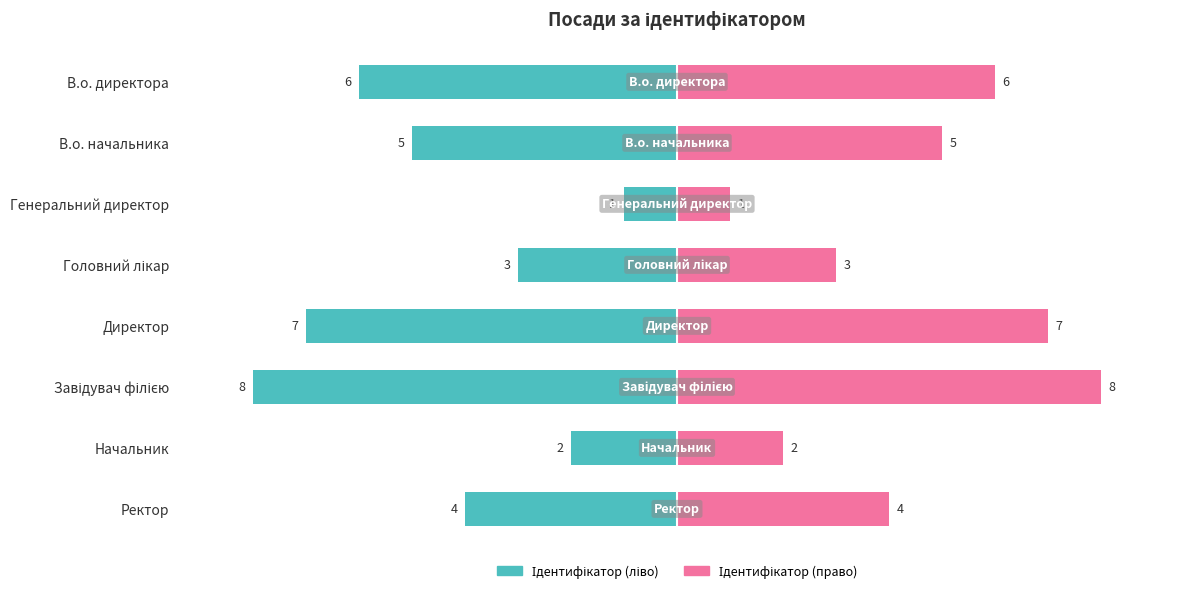

Are the bars horizontal?

Yes